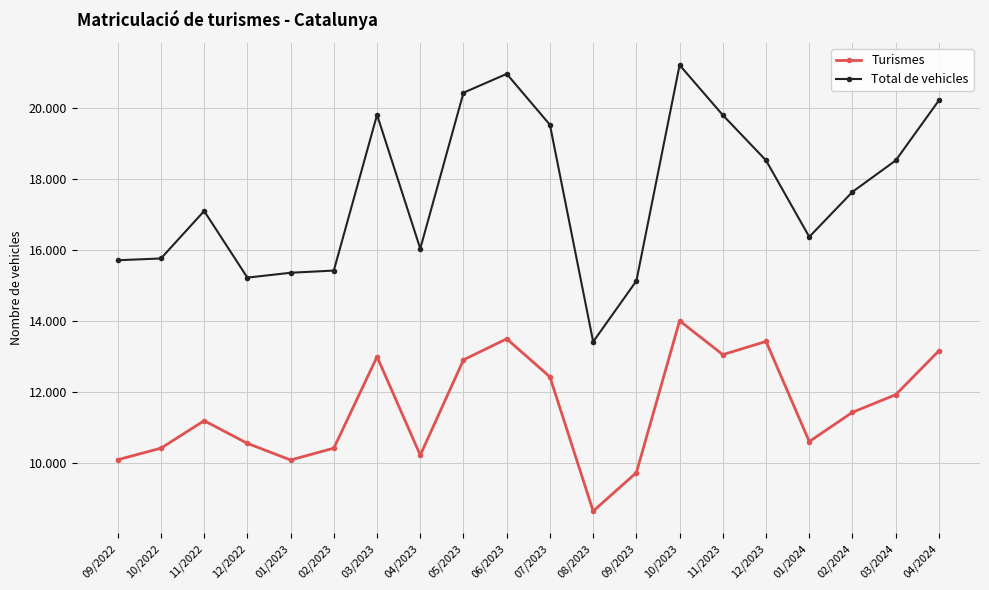

What is the label of the 8th point from the left?

04/2023